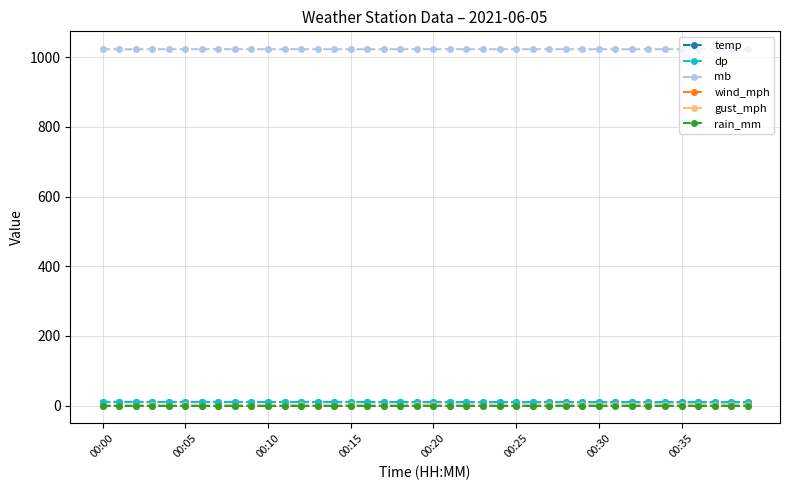

How many series are shown in this chart?

6